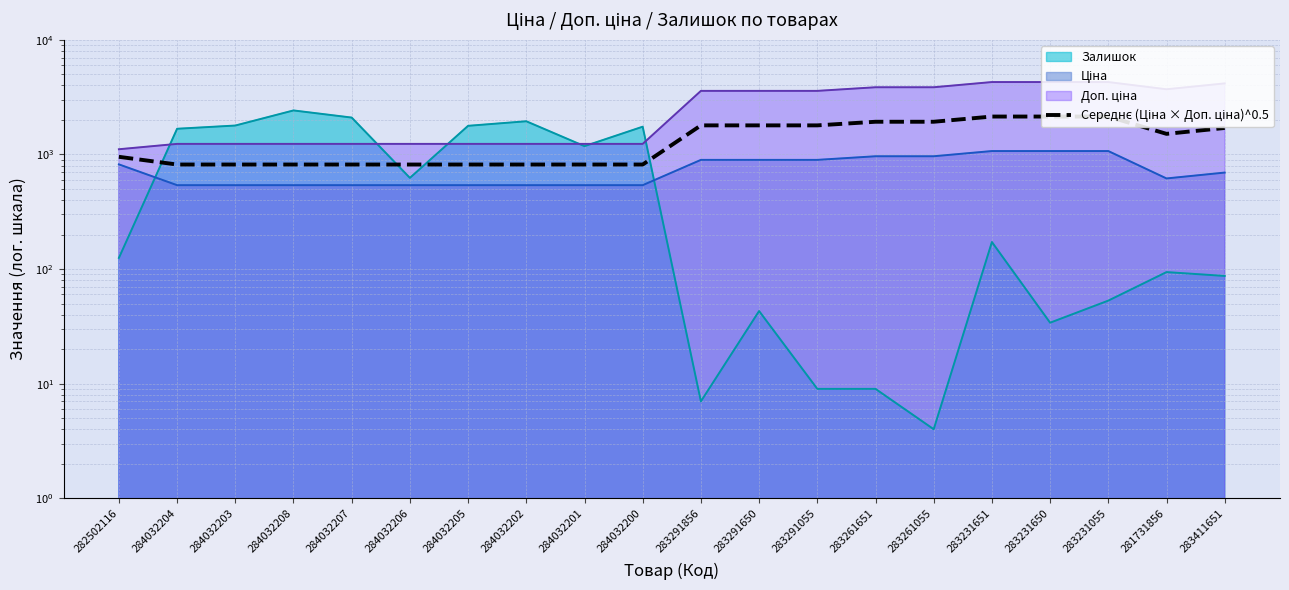

Which label corresponds to the smallest value in the chart?

284032204